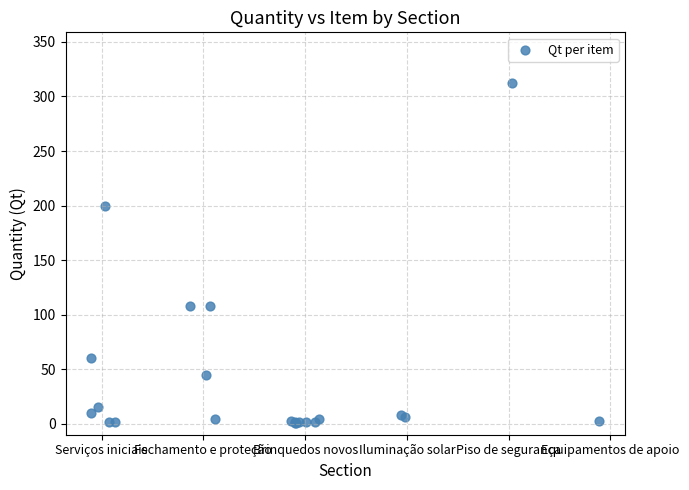

What Y value in the scatter plot is closest to 156?

200